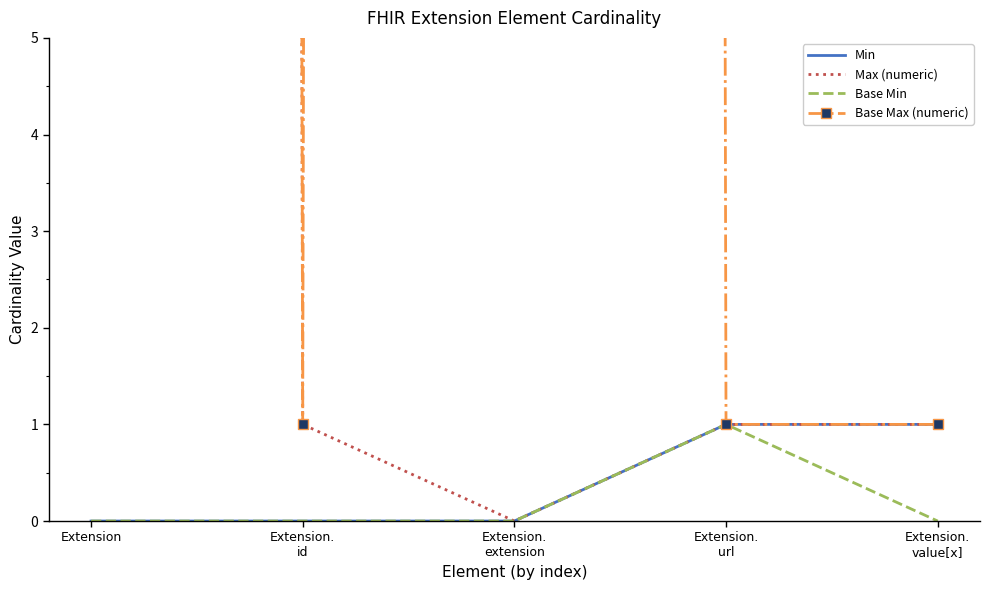

What is the total value across all series at Extension.
url?

4